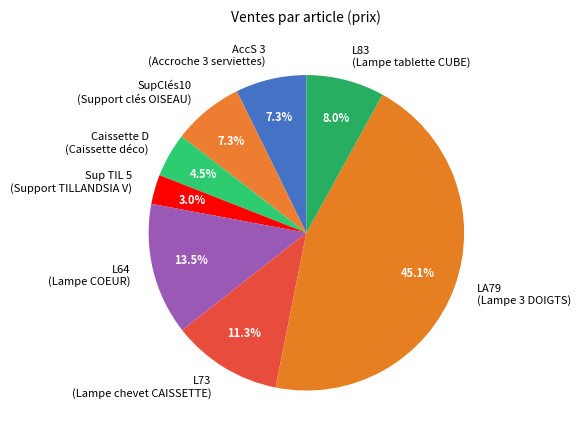

Is SupClés10 (Support clés OISEAU) the majority of the pie?

No